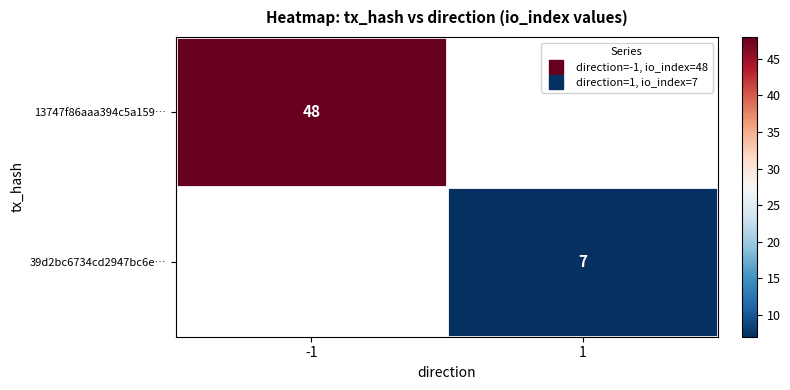

Where is 13747f86aaa394c5a159… nearest to the value 48?

-1